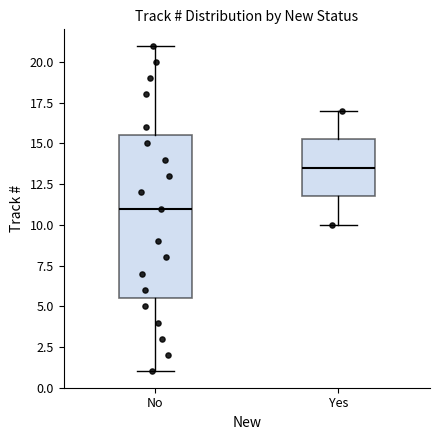

Which box's median line is the lowest?

No